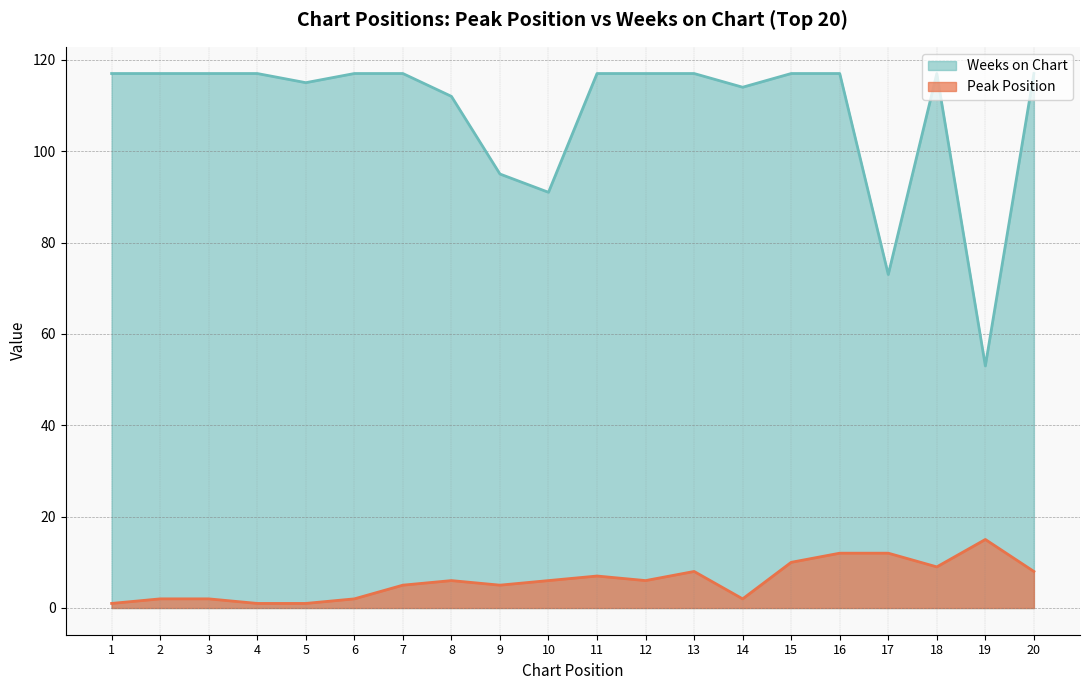

What is the approximate value of Weeks on Chart at 13, to the nearest 10?

120